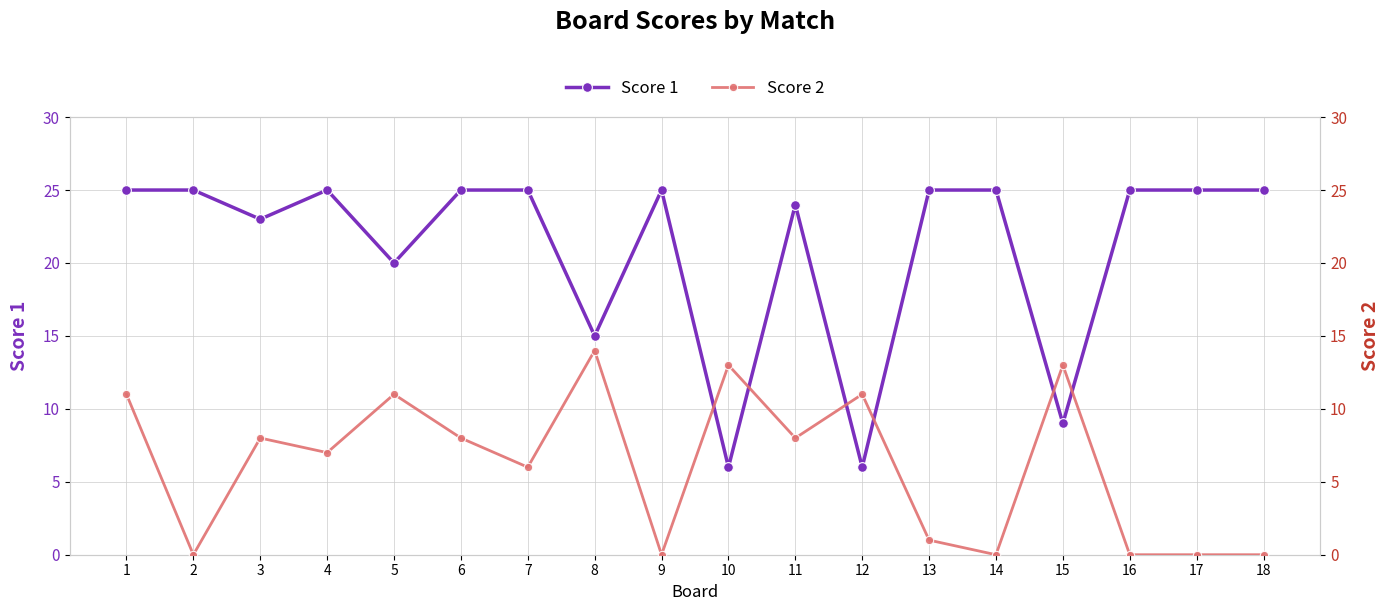

What is the sum of all Score 1 values?

378